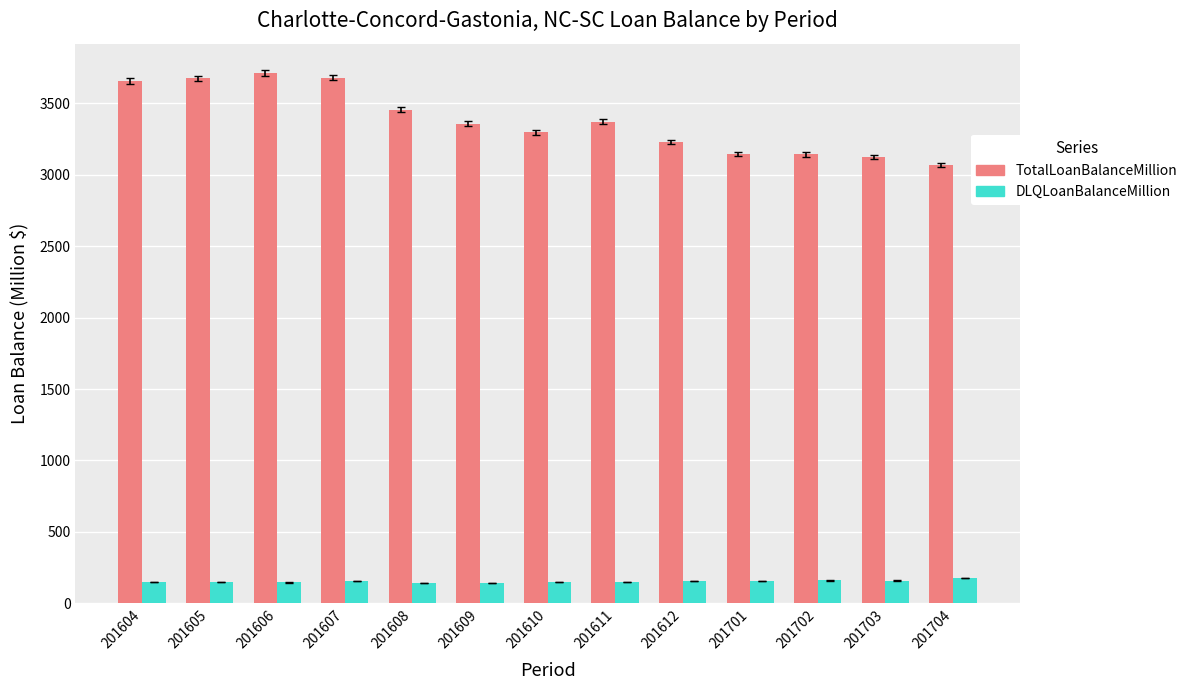

Between 201606 and 201704, which series saw the biggest shift?

TotalLoanBalanceMillion